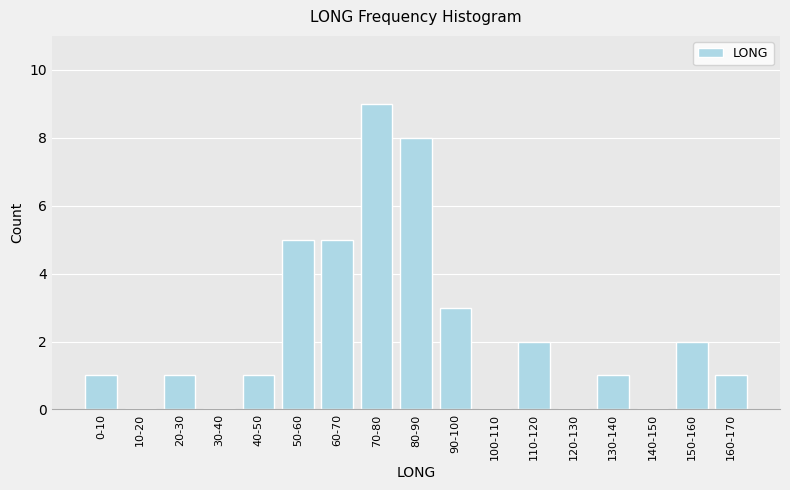

Reading left to right, list all the values displayed in this chart.

0-10=1	10-20=0	20-30=1	30-40=0	40-50=1	50-60=5	60-70=5	70-80=9	80-90=8	90-100=3	100-110=0	110-120=2	120-130=0	130-140=1	140-150=0	150-160=2	160-170=1